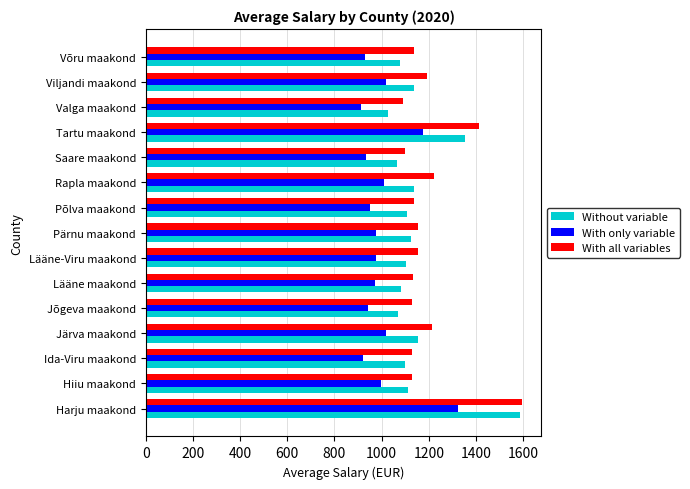

Rank the series by their average value, from lowest to highest.

With only variable, Without variable, With all variables